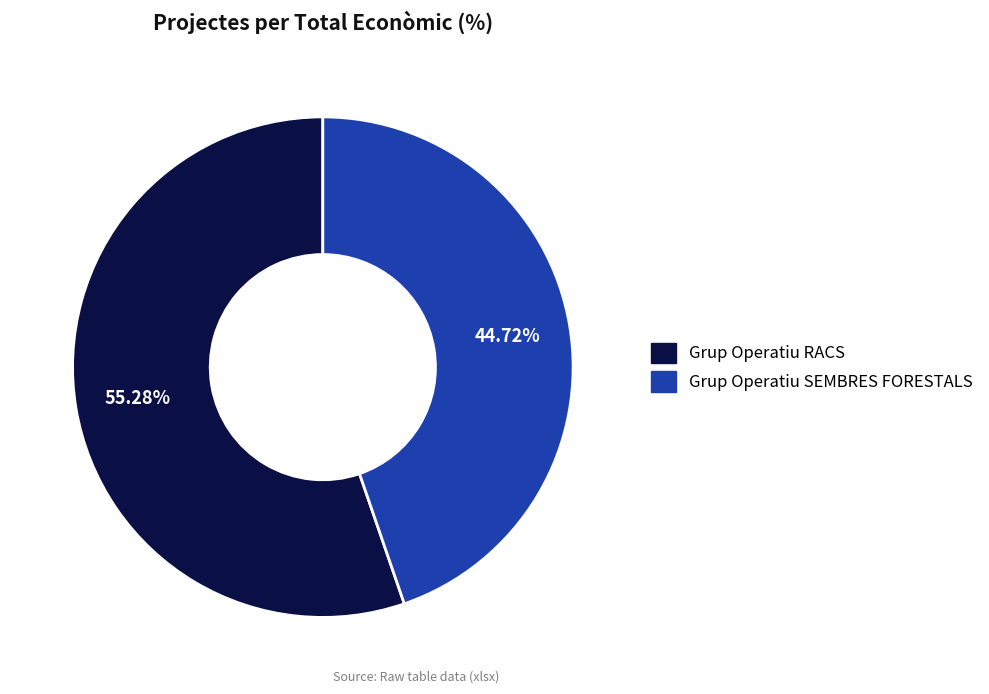

Is there a majority slice in this chart?

Yes